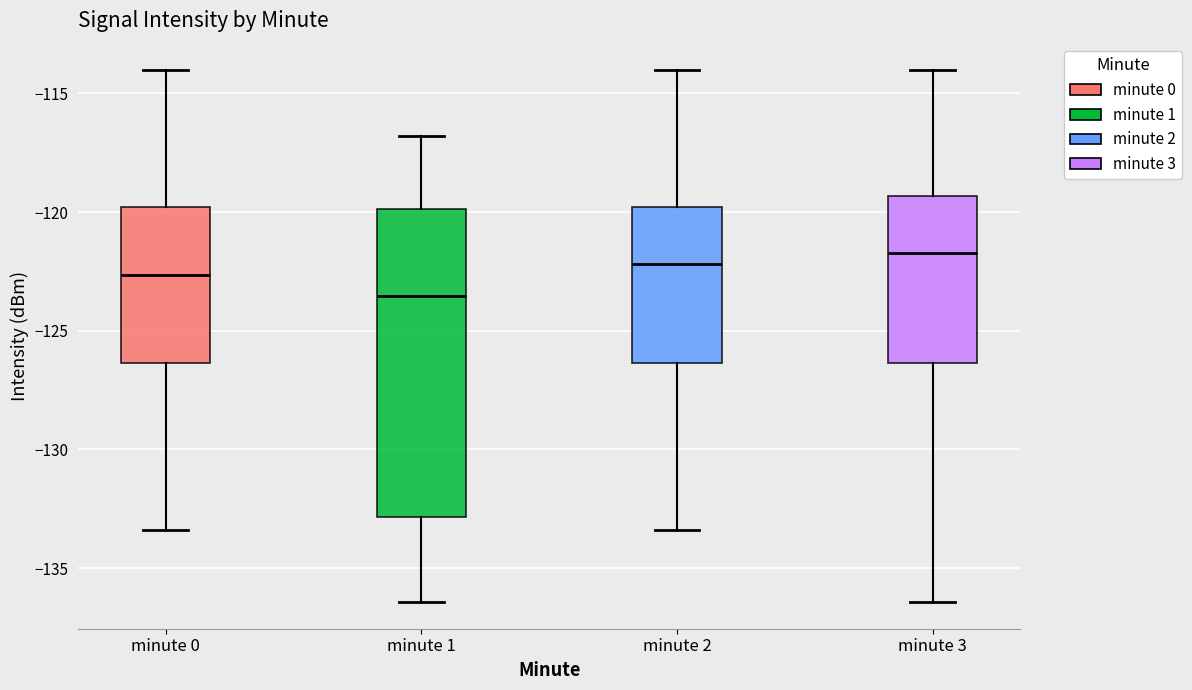

Comparing the boxes themselves (not the whiskers), which one is the tallest?

minute 1